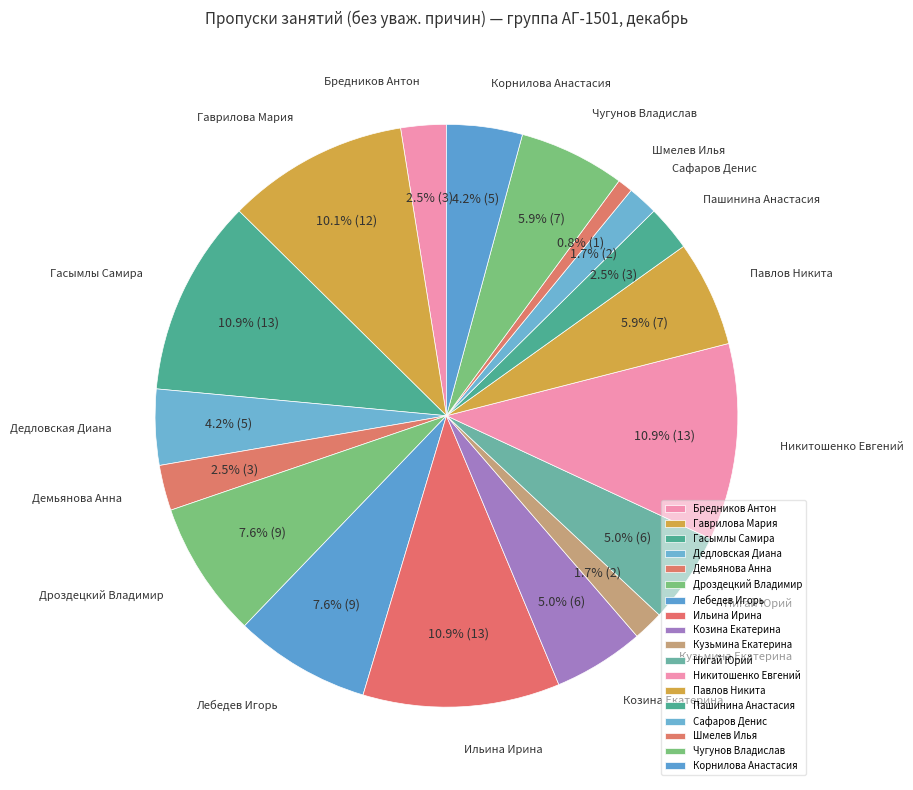

What percentage is NOT represented by Шмелев Илья?

99.2%